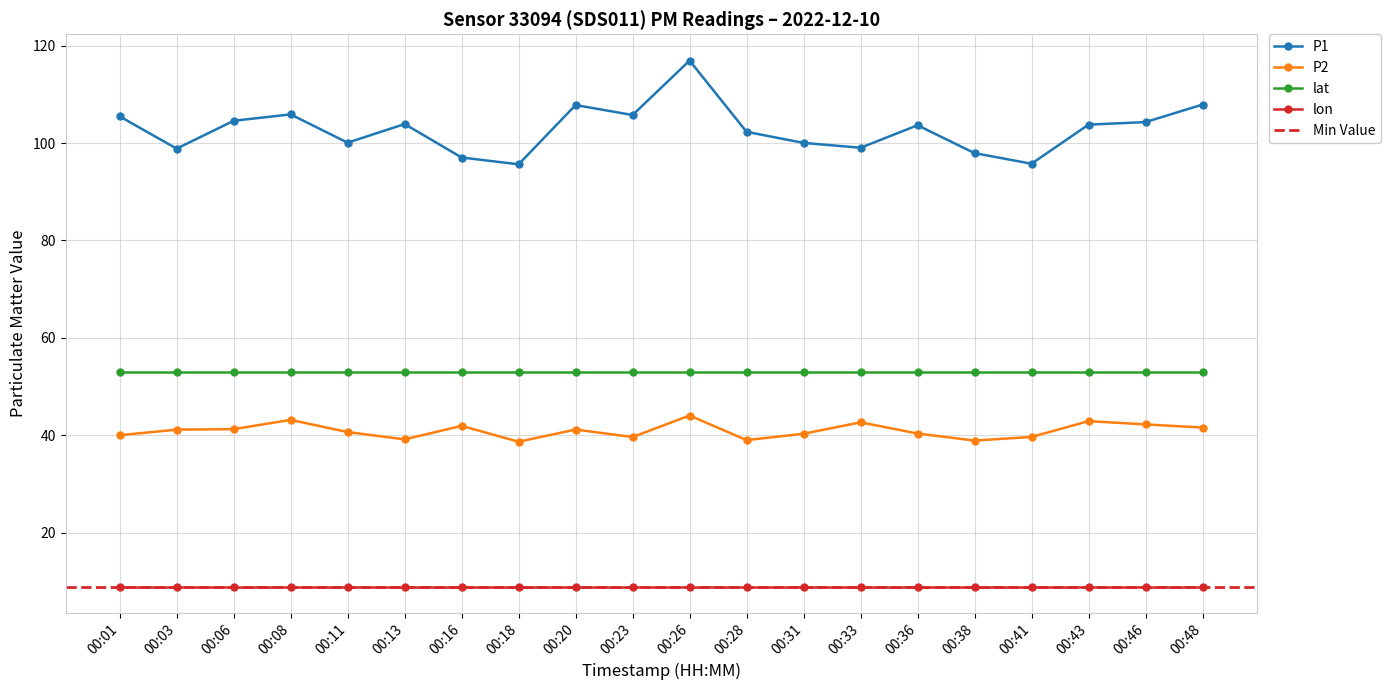

The value of P2 at 00:48 is 41.6. True or false?

True